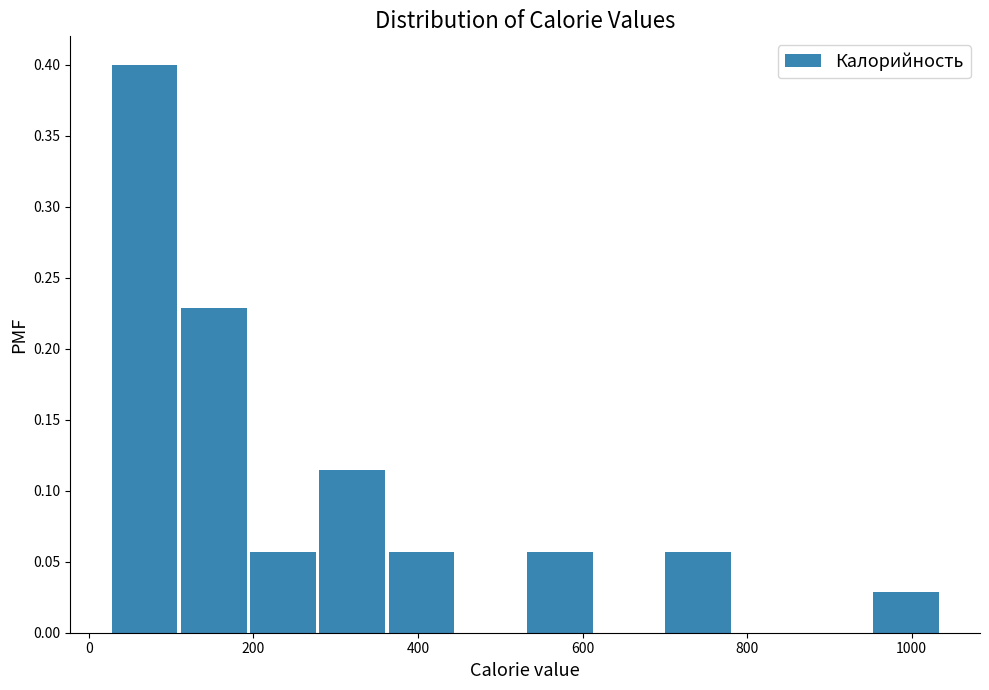

Reading left to right, transcribe this chart: for each bar, give the range it covers on the x-axis and its height. Neither the bar edges nor the heights are printed on the chart, so give them approximately, as read against the axes.

20 to 100: 0.400
100 to 200: 0.230
200 to 280: 0.055
280 to 360: 0.115
360 to 440: 0.055
440 to 540: 0
540 to 620: 0.055
620 to 700: 0
700 to 780: 0.055
780 to 860: 0
860 to 960: 0
960 to 1040: 0.030